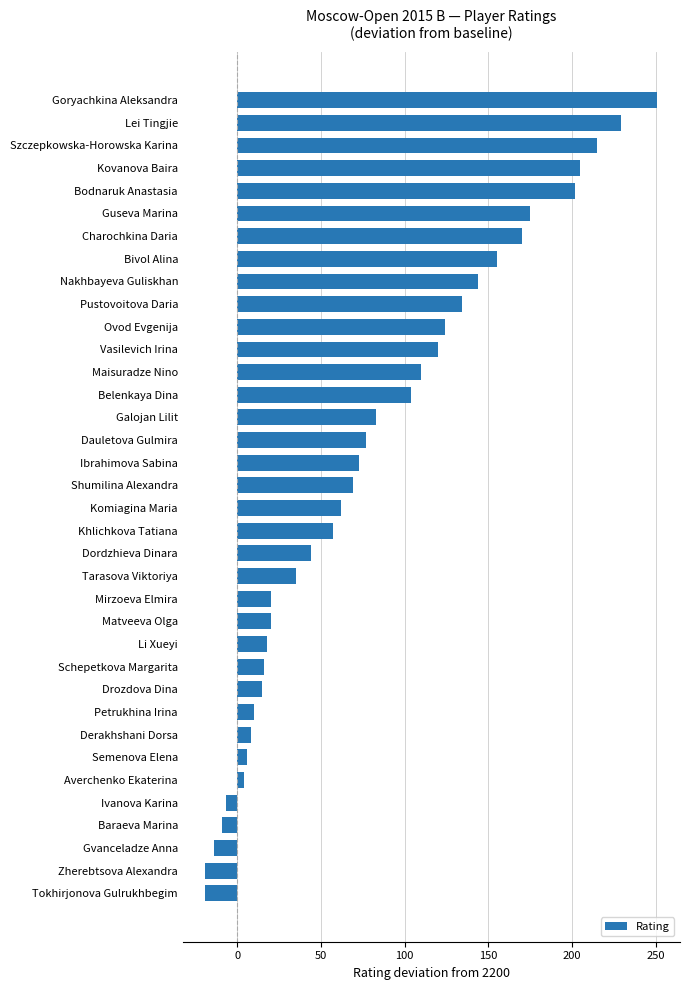

What is the difference between the second highest and minimum values?

248